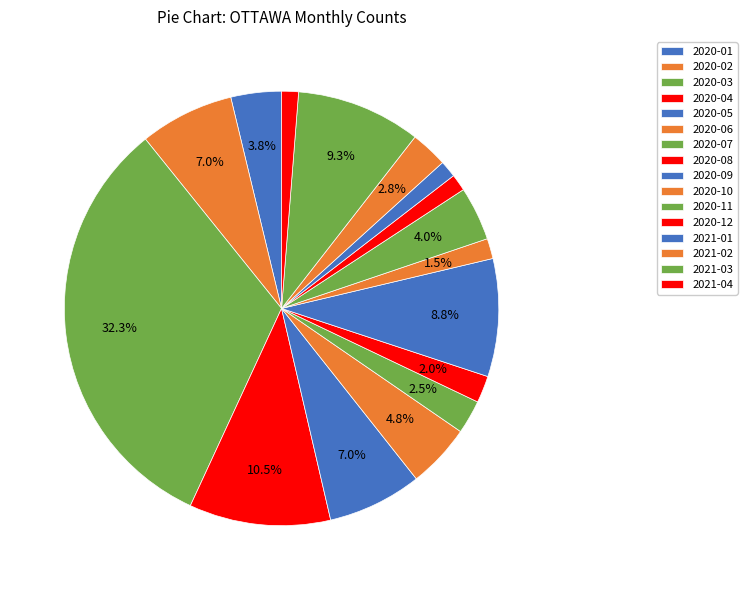

Which category has the smallest portion of the pie?

2020-12